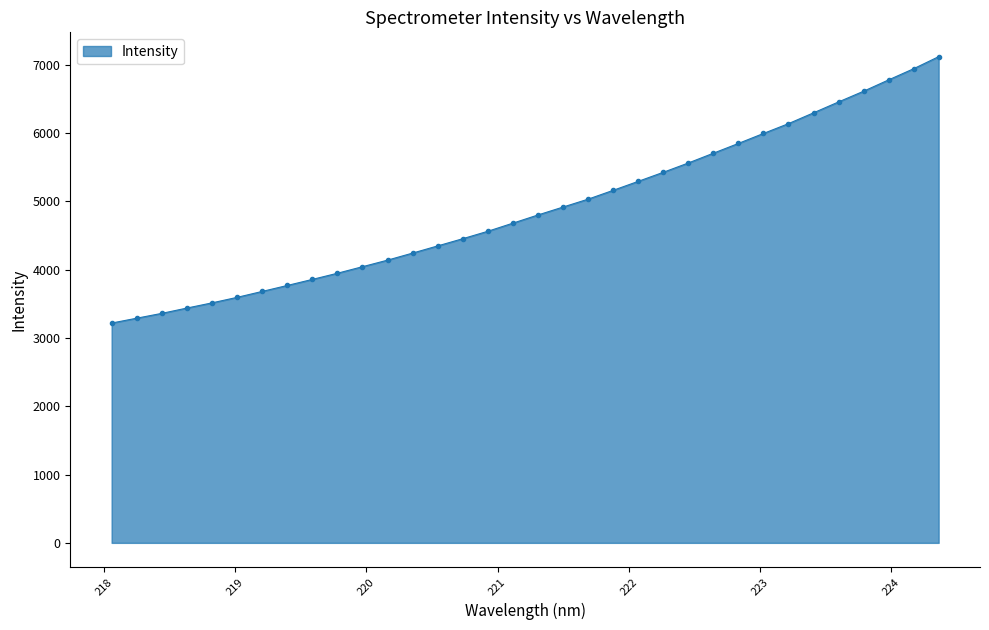

What is the smallest value displayed?

3217.5